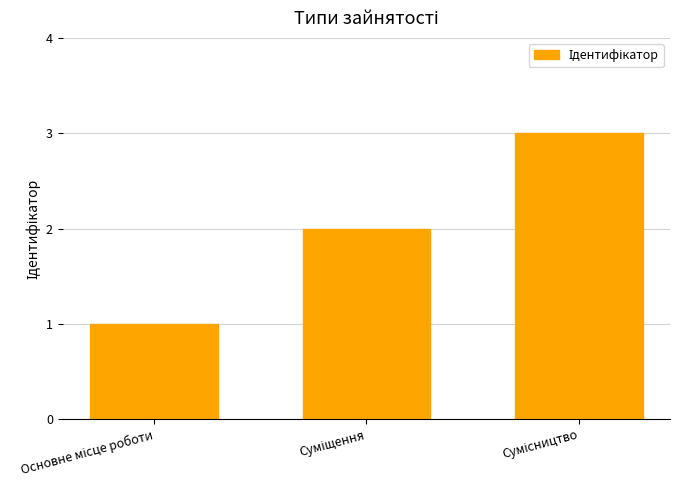

What is the greatest value displayed?

3